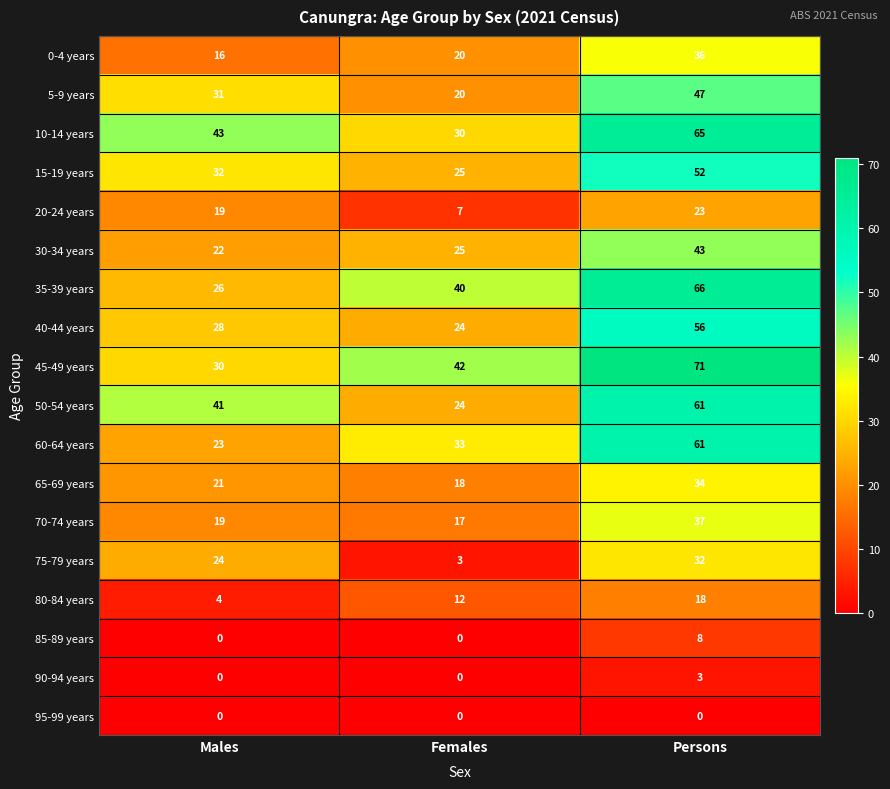

What is the minimum value for 80-84 years?

4